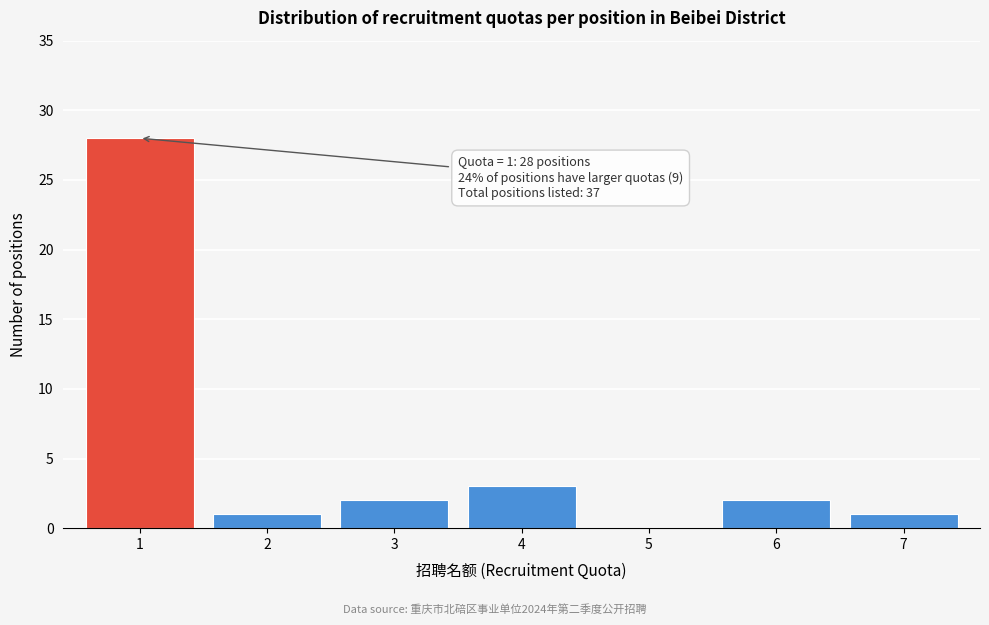

Reading right to left, transcribe all the data shown in this chart.

7=1	6=2	5=0	4=3	3=2	2=1	1=28